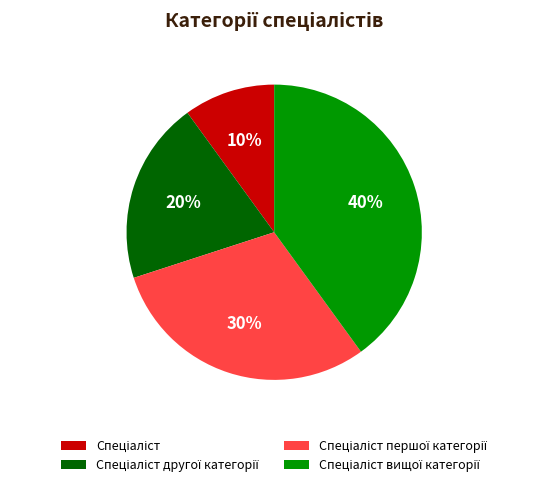

Does any single category account for the majority?

No